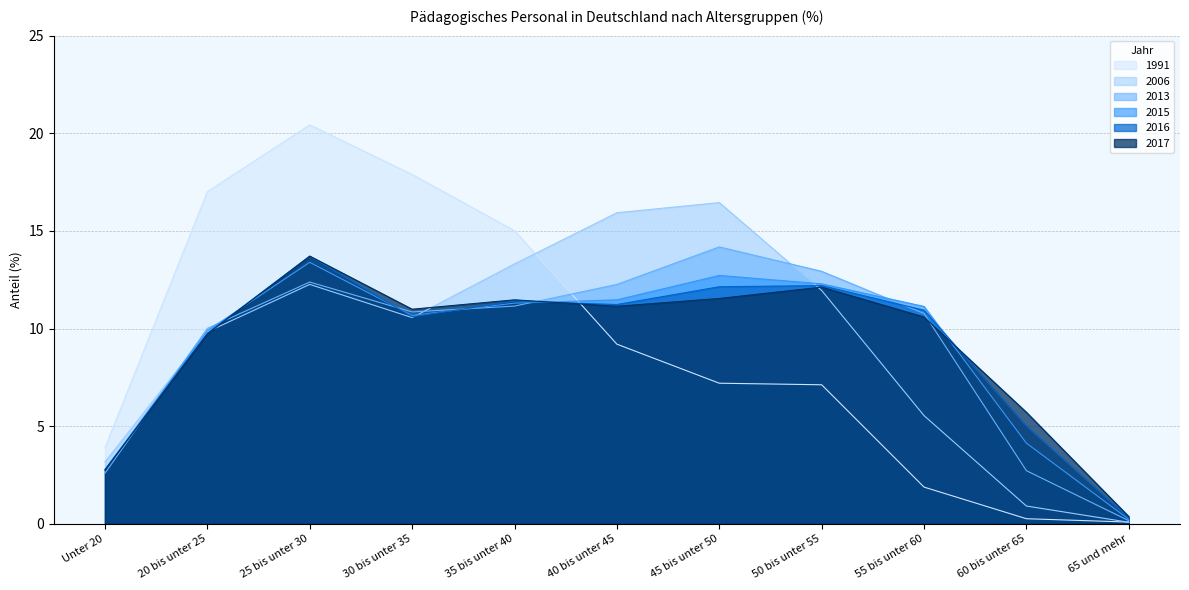

Is the value of 2013 at 55 bis unter 60 greater than the value of 2006 at 25 bis unter 30?

No